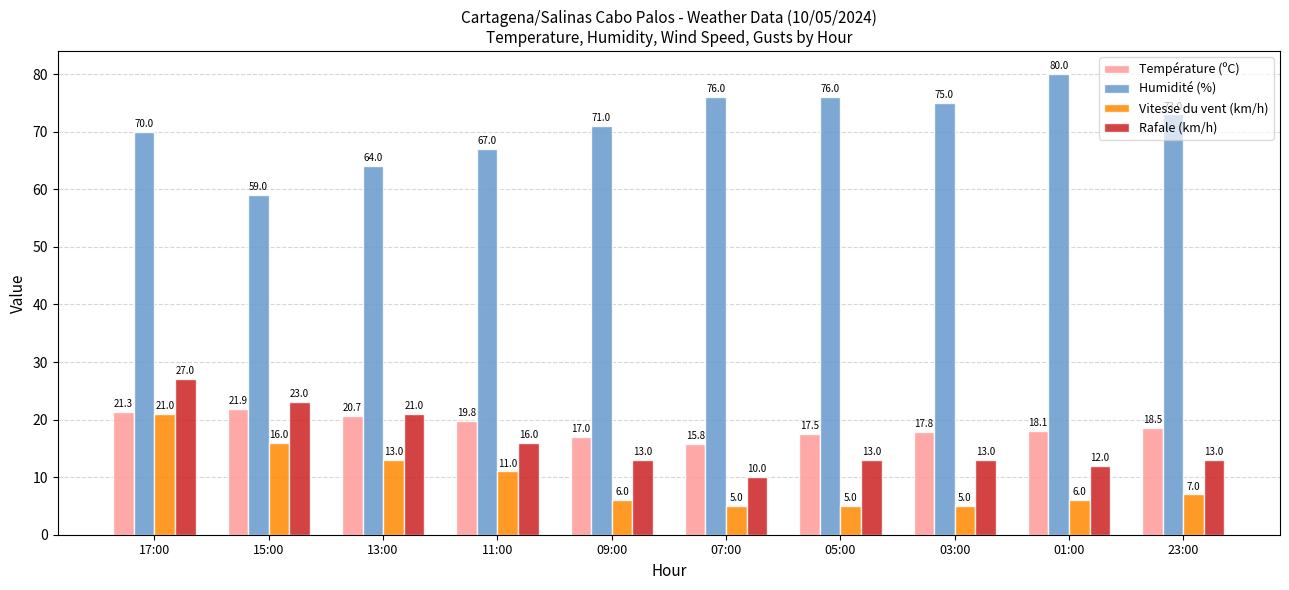

What is the total value across all series at 23:00?

111.5